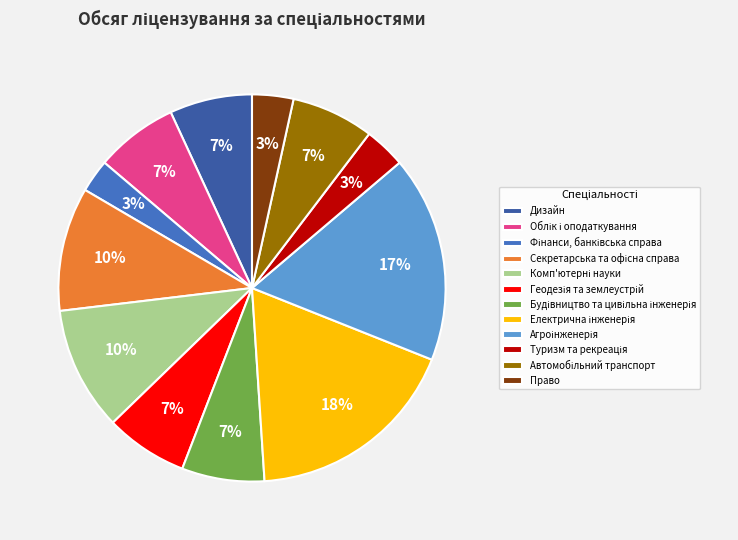

How many segments does this pie chart have?

12